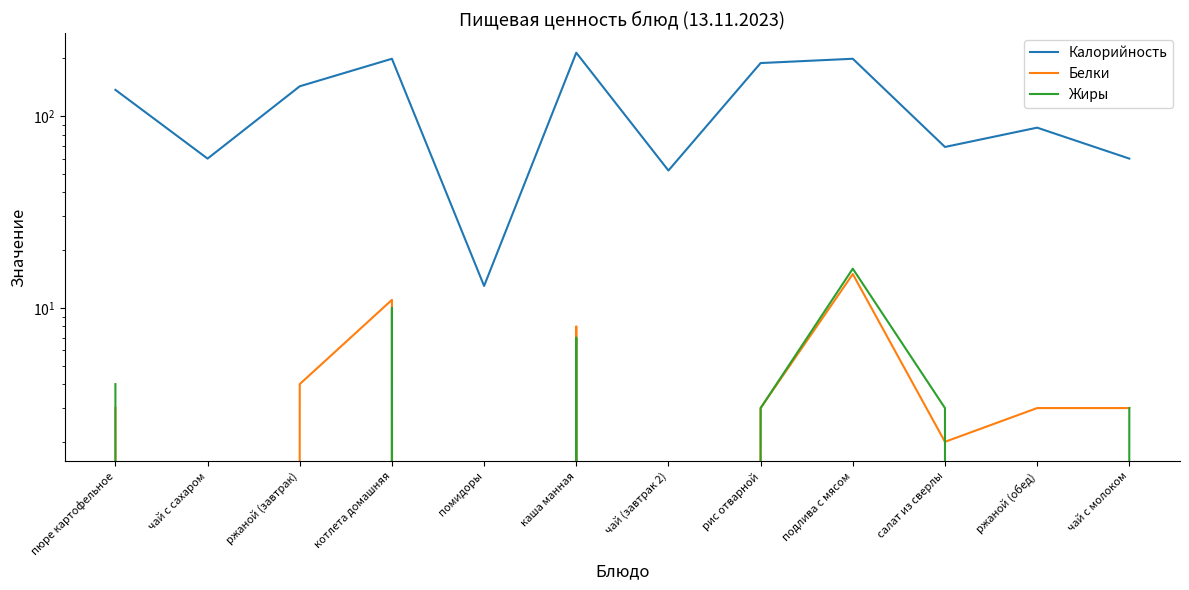

At which category does Жиры reach its first local valley?

помидоры